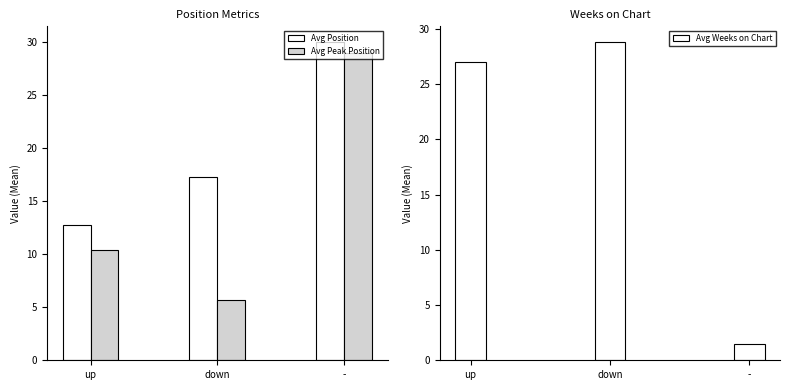

How many groups of bars are there?

3